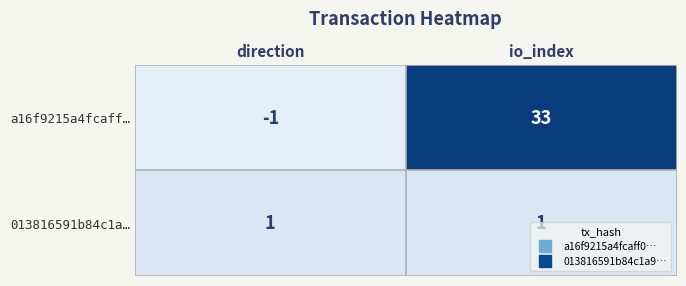

Is it true that 013816591b84c1a… equals 1 at io_index?

True